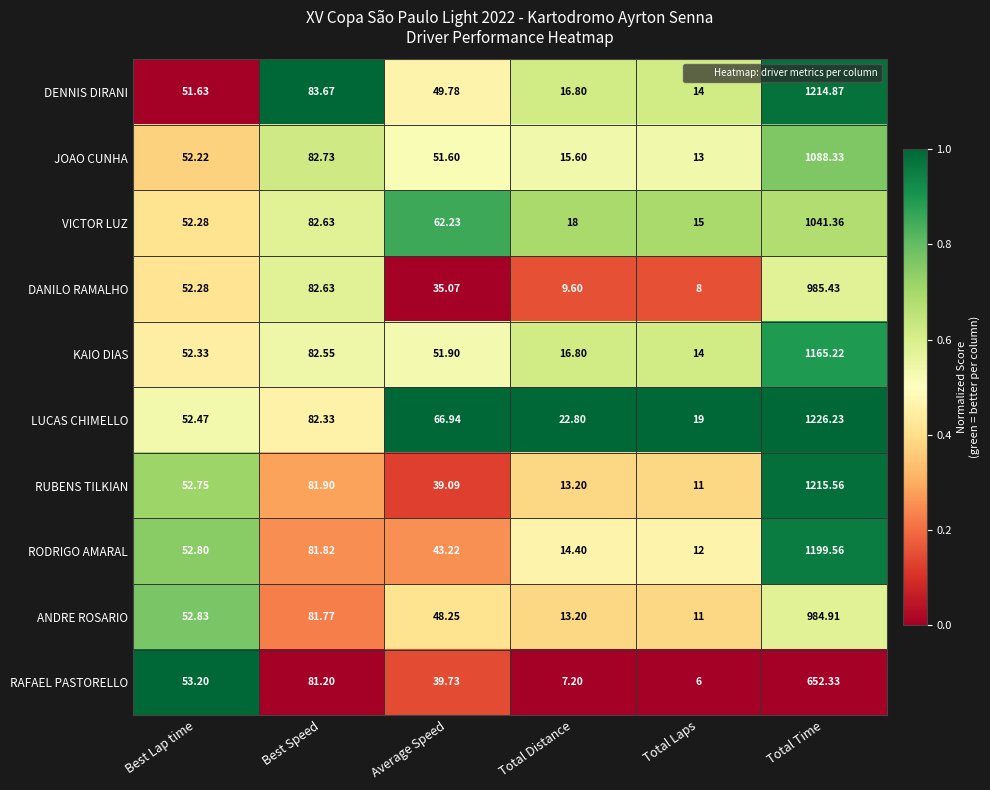

Which series has the largest total across all categories?

LUCAS CHIMELLO